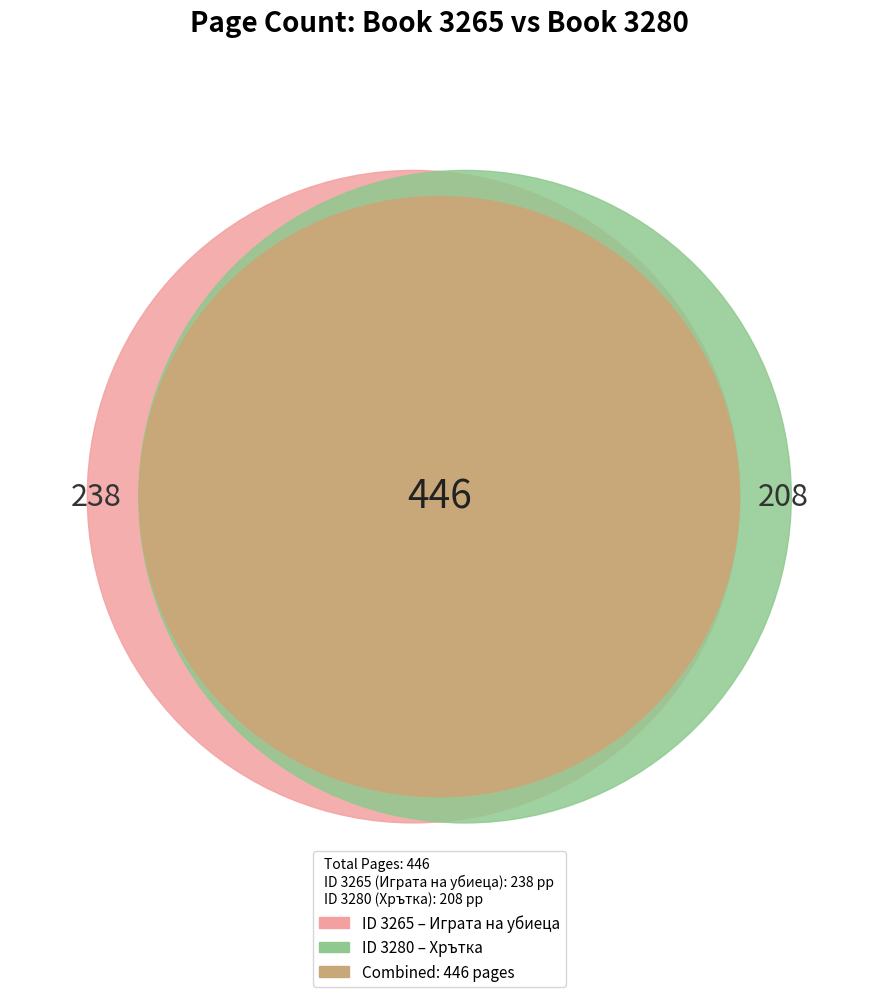

What is the change in value from 3265 to 3280?

-30